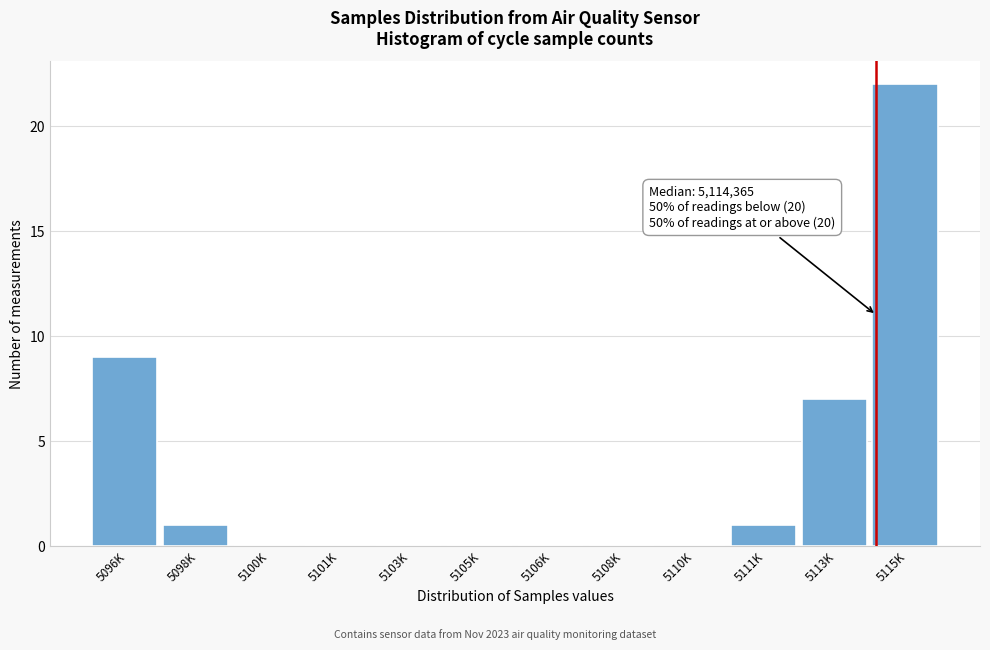

Reading left to right, transcribe all the data shown in this chart.

5096K=9	5098K=1	5100K=0	5101K=0	5103K=0	5105K=0	5106K=0	5108K=0	5110K=0	5111K=1	5113K=7	5115K=22